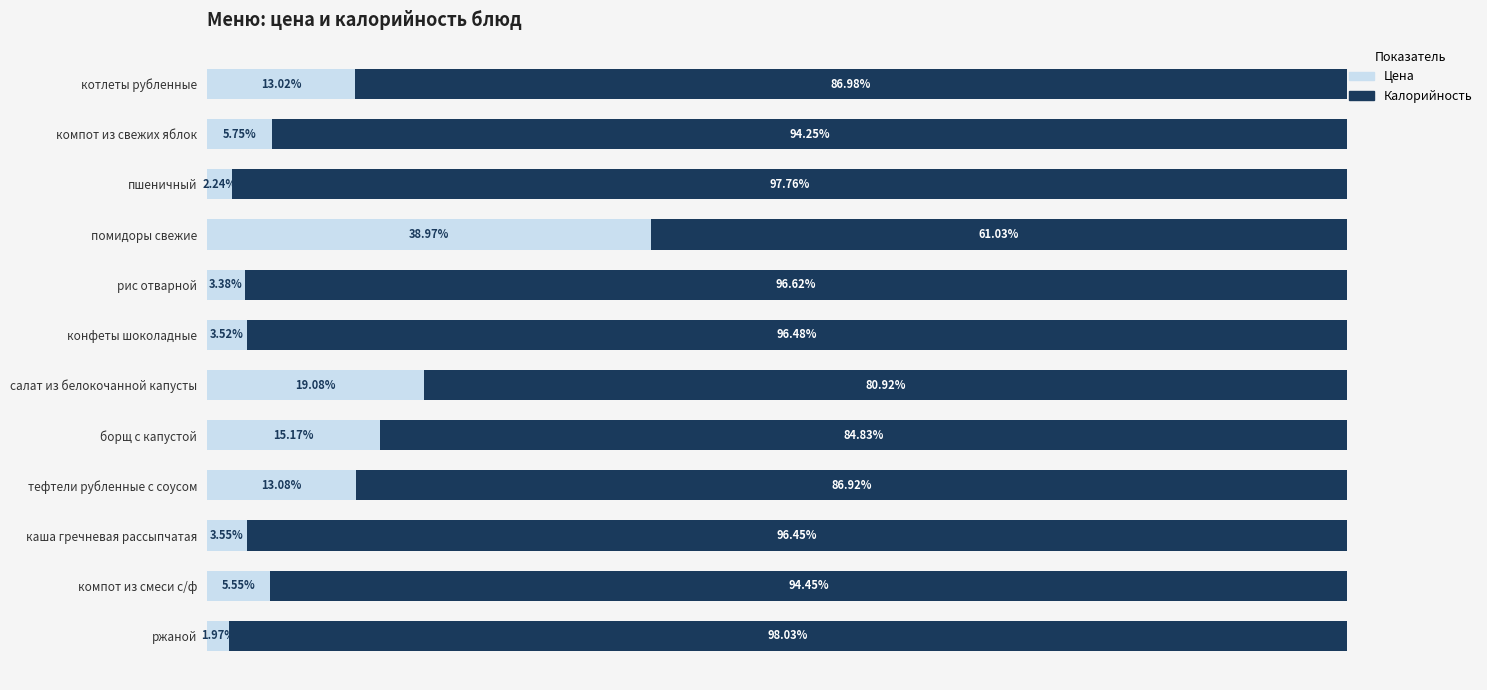

Which category has the highest value in the Цена series?

помидоры свежие